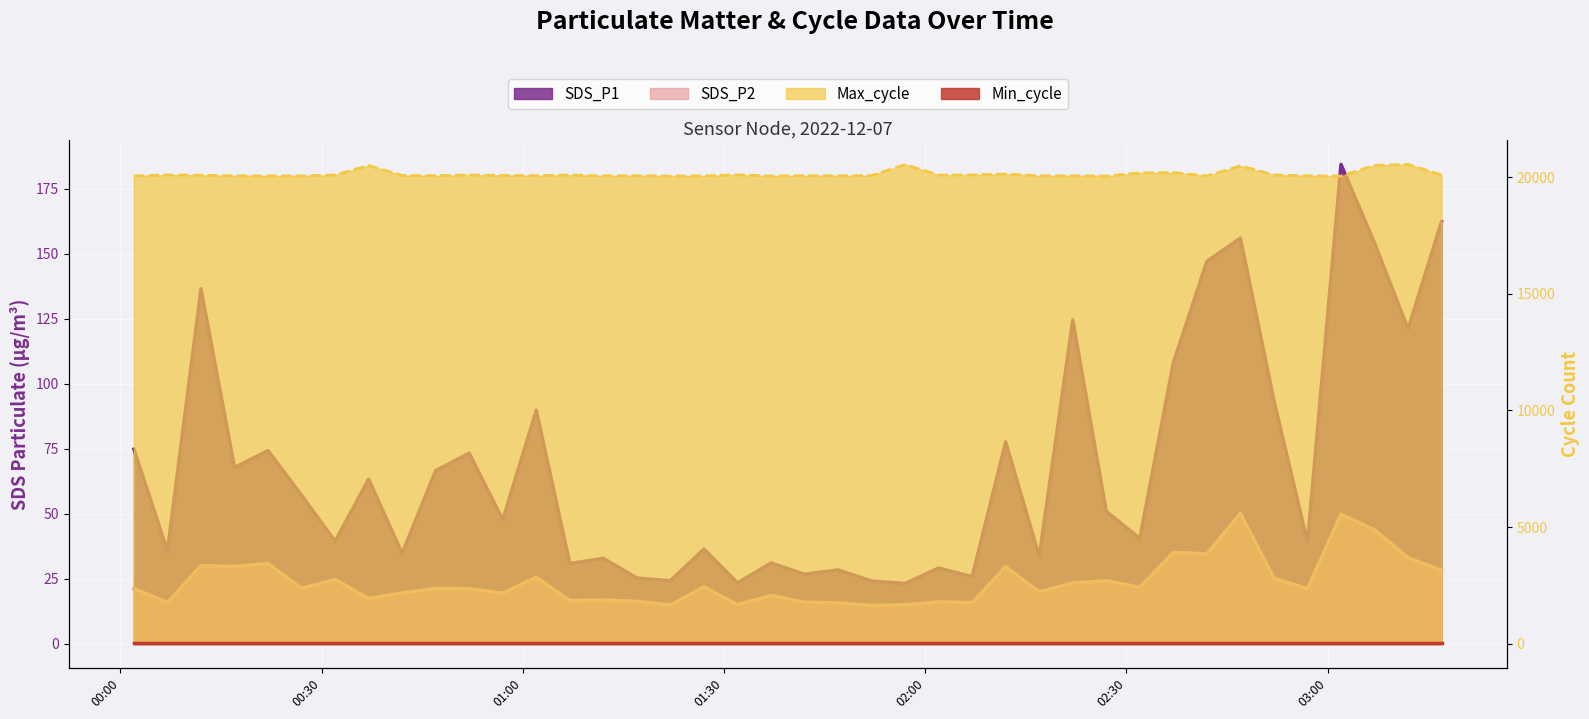

What is the approximate value of SDS_P1 at 2022/12/07 00:47?

66.6